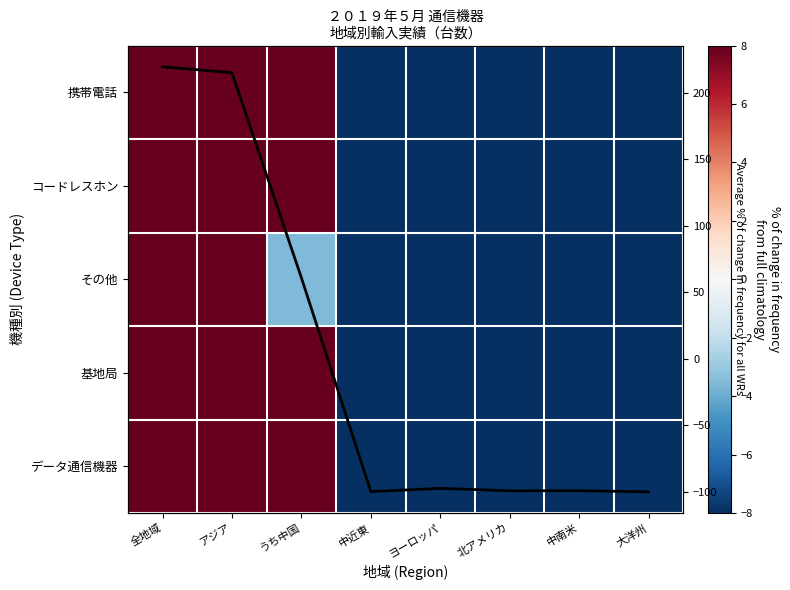

What is the total value across all series at ヨーロッパ?

-584.2